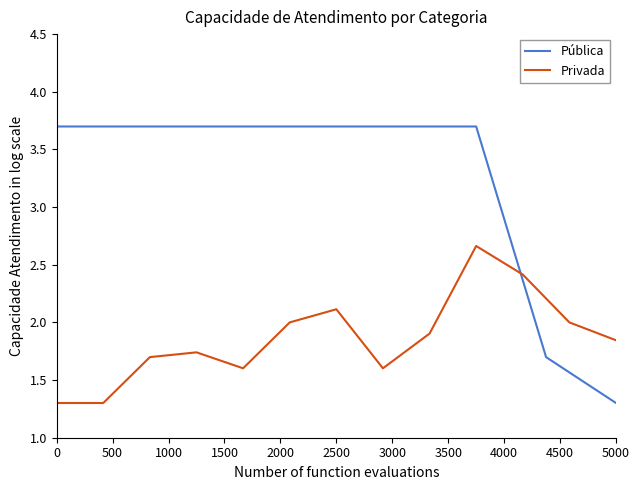

At which label does Pública reach its minimum?

5000